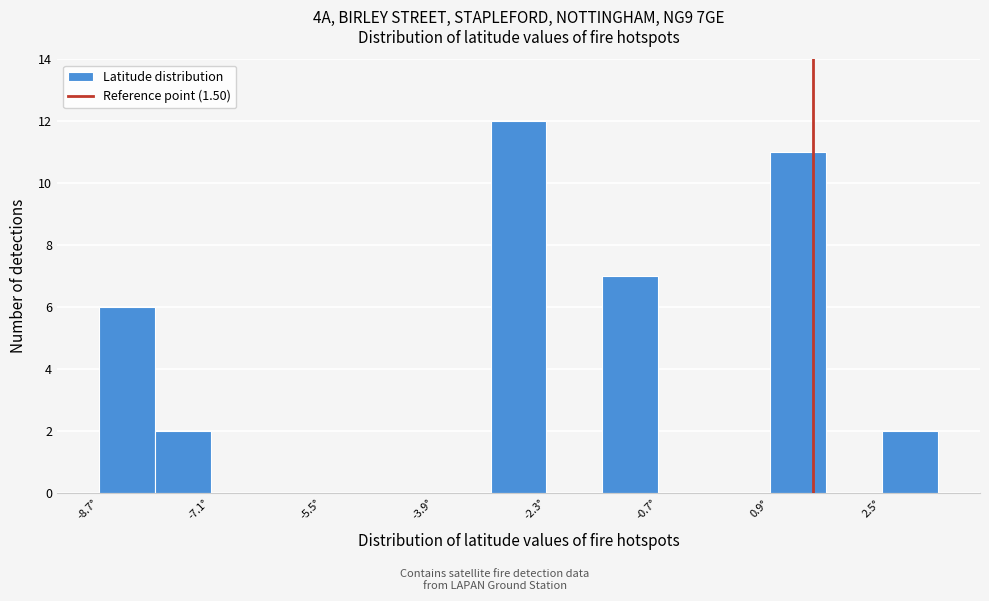

Reading left to right, transcribe this chart: for each bar, give the range it covers on the x-axis and its height. Neither the bar edges nor the heights are printed on the chart, so give them approximately, as read against the axes.

-8.8 to -8.0: 6
-8.0 to -7.2: 2
-7.2 to -6.4: 0
-6.4 to -5.6: 0
-5.6 to -4.8: 0
-4.8 to -4.0: 0
-4.0 to -3.2: 0
-3.2 to -2.4: 12
-2.4 to -1.6: 0
-1.6 to -0.8: 7
-0.8 to 0.0: 0
0.0 to 0.8: 0
0.8 to 1.6: 11
1.6 to 2.4: 0
2.4 to 3.2: 2